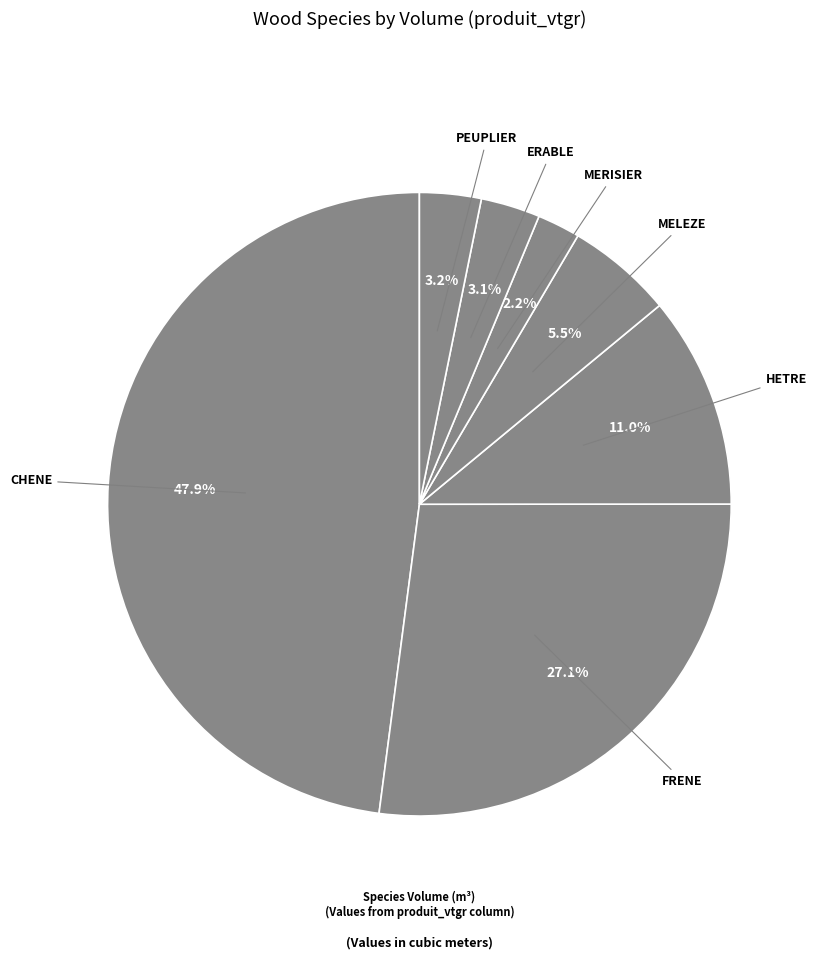

How many slices are in this pie chart?

7